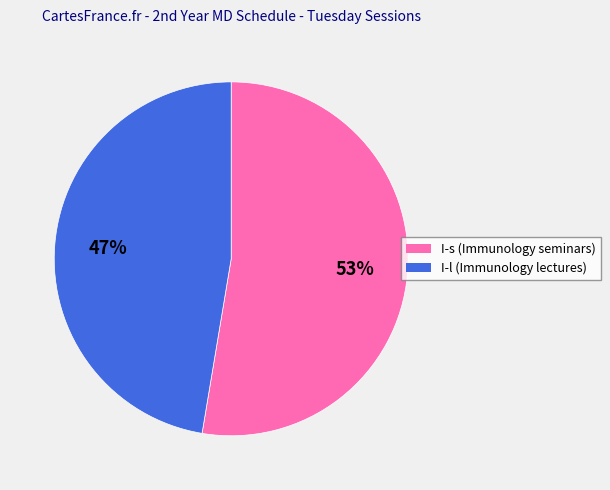

How many segments does this pie chart have?

2